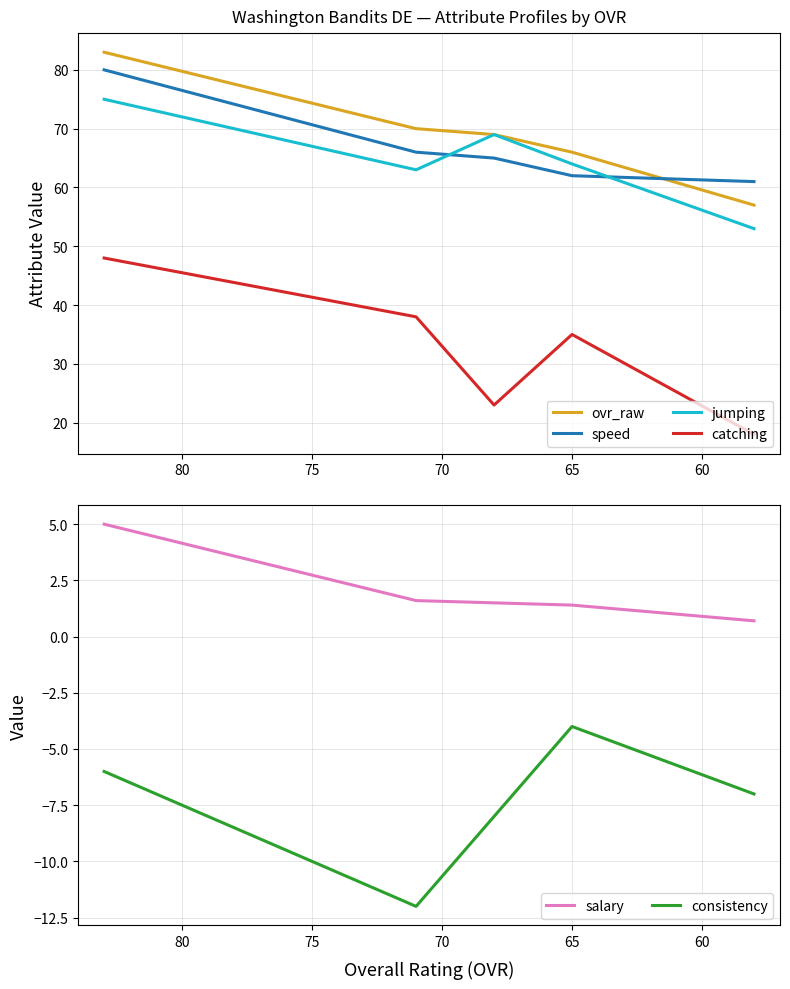

Which series has the widest spread of values?

catching